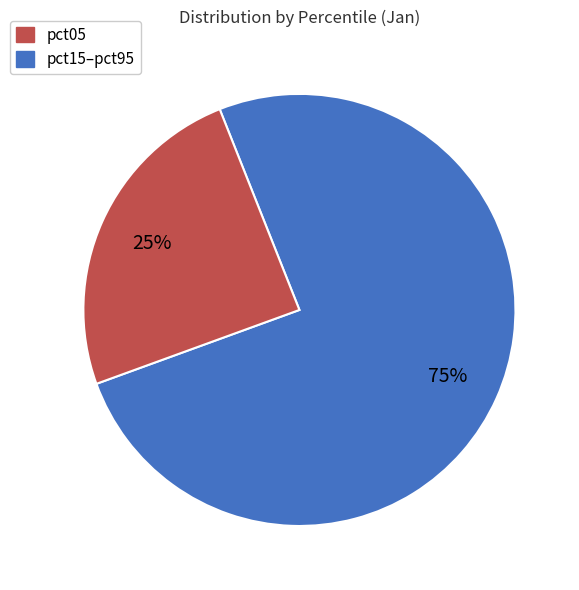

What is the largest slice in the pie chart?

pct05